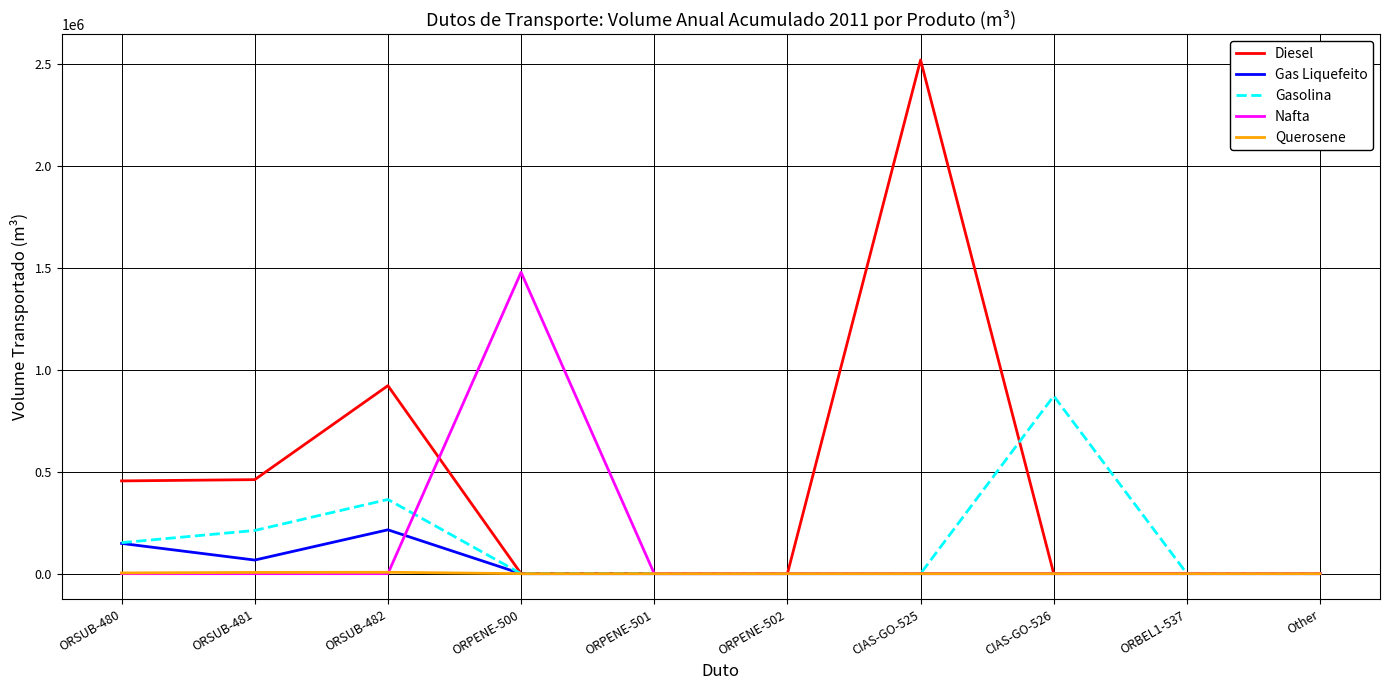

At which category is the sum across all series the highest?

CIAS-GO-525